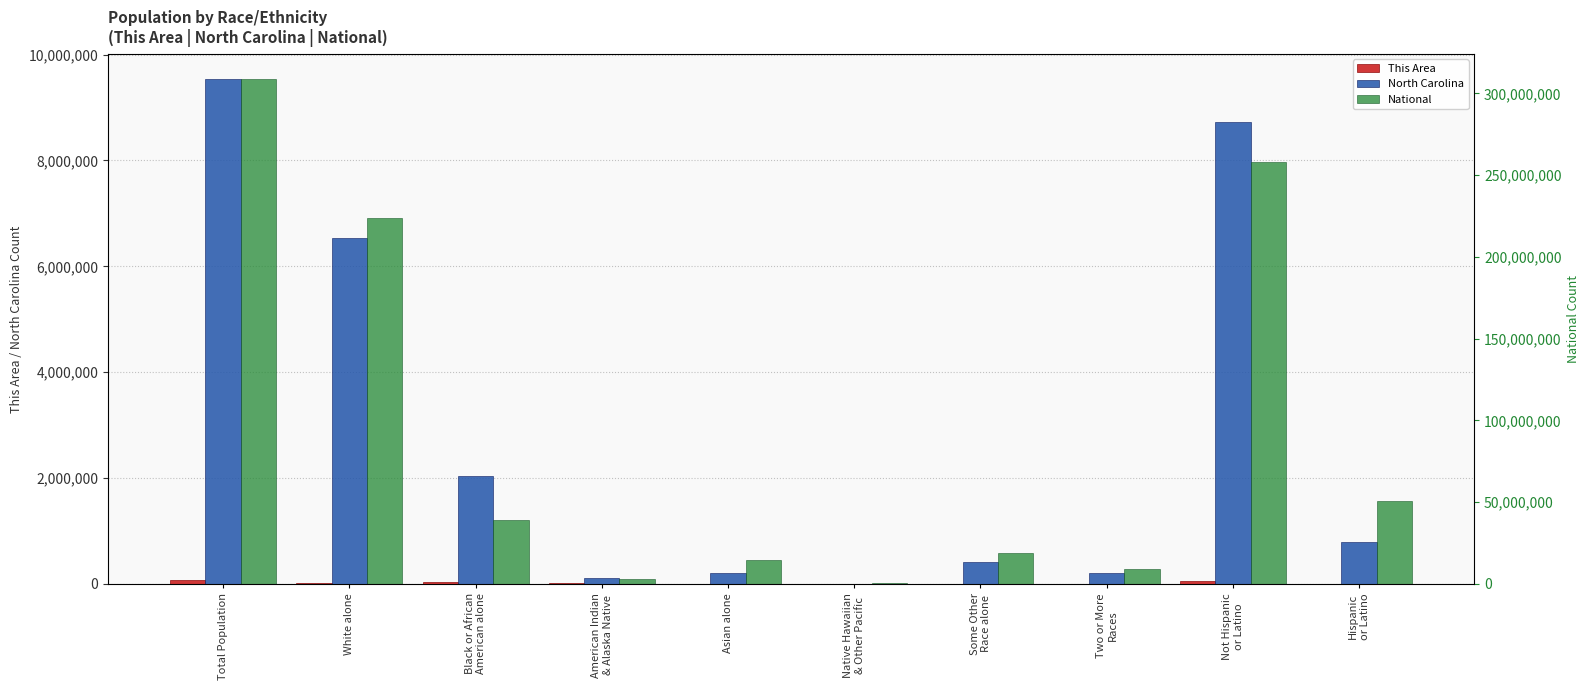

Does the chart contain stacked bars?

No